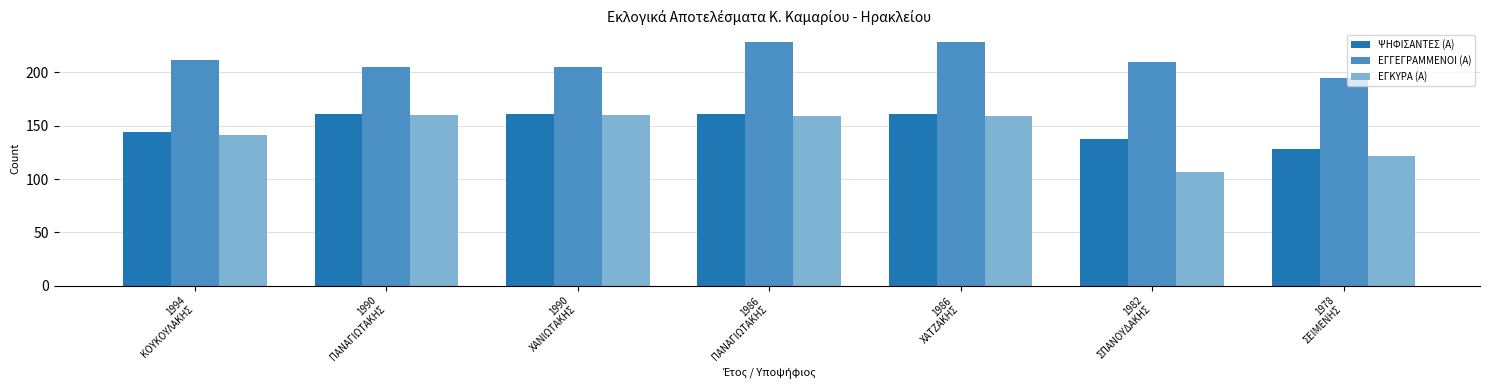

Reading right to left, extract all data points from this chart.

ΨΗΦΙΣΑΝΤΕΣ (Α): 128	138	161	161	161	161	144
ΕΓΓΕΓΡΑΜΜΕΝΟΙ (Α): 195	210	228	228	205	205	212
ΕΓΚΥΡΑ (Α): 122	107	159	159	160	160	141